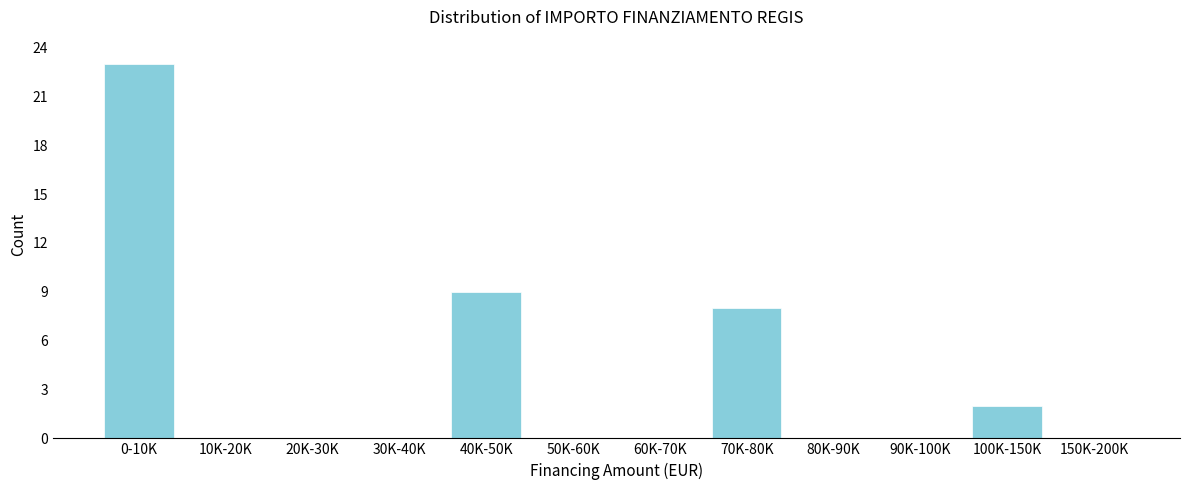

Reading right to left, what are all the values shown in this chart?

150K-200K=0	100K-150K=2	90K-100K=0	80K-90K=0	70K-80K=8	60K-70K=0	50K-60K=0	40K-50K=9	30K-40K=0	20K-30K=0	10K-20K=0	0-10K=23